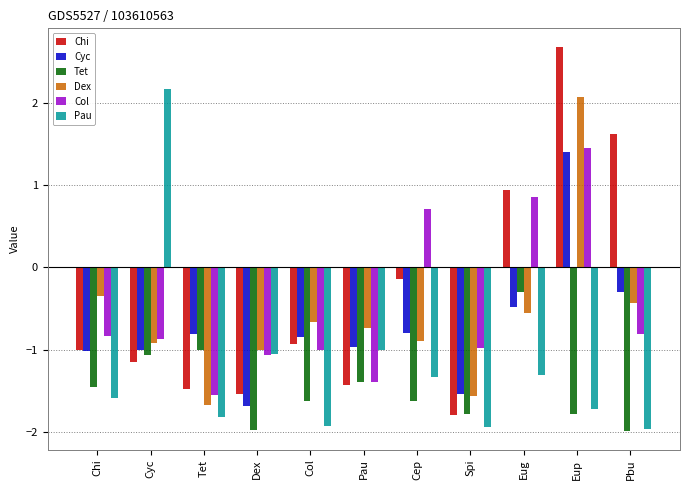

List the labels in order of Chi value, largest first.

Eup, Pbu, Eug, Cep, Col, Chi, Cyc, Pau, Tet, Dex, Spi